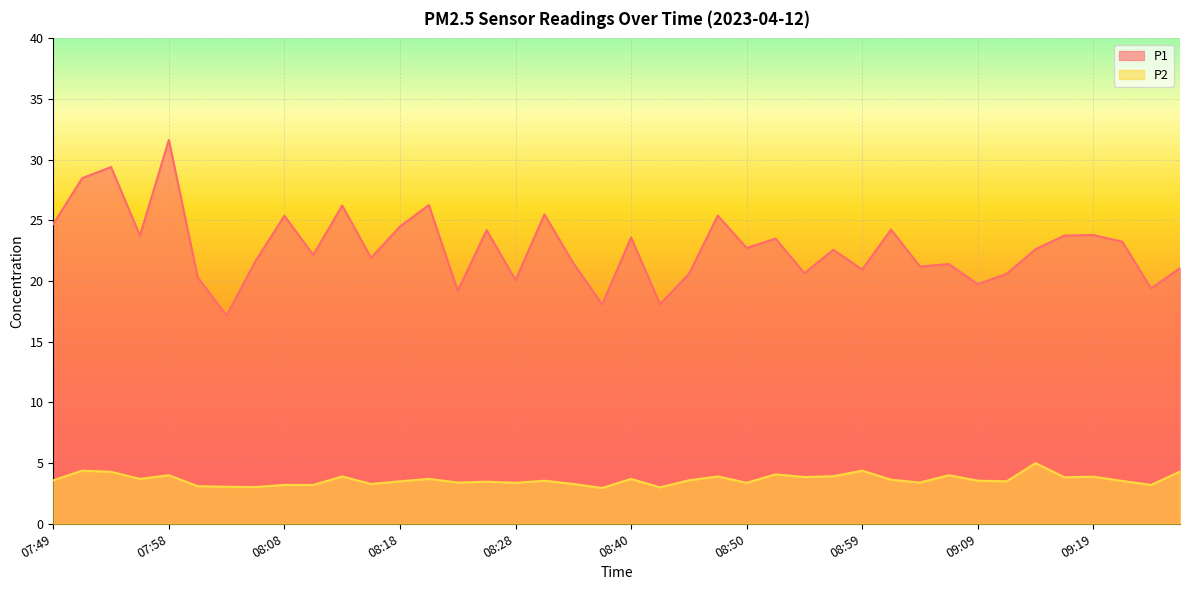

Where is the first local maximum for P1?

07:54